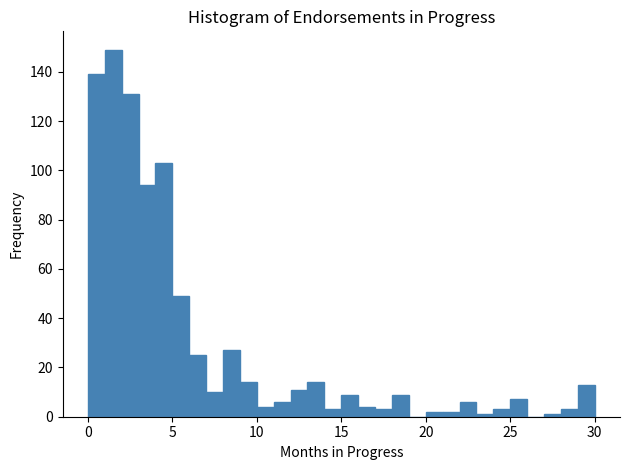

Read against the x-axis, roughly where is the centre of the tallest bar?

1.5